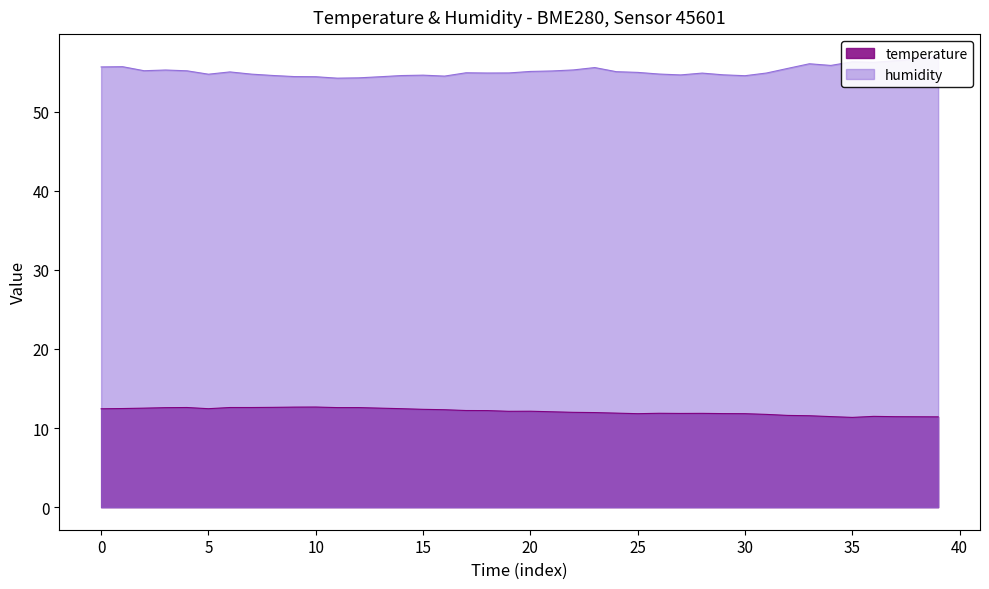

The value at 2023-05-12T00:32:24 is 12.5. True or false?

True